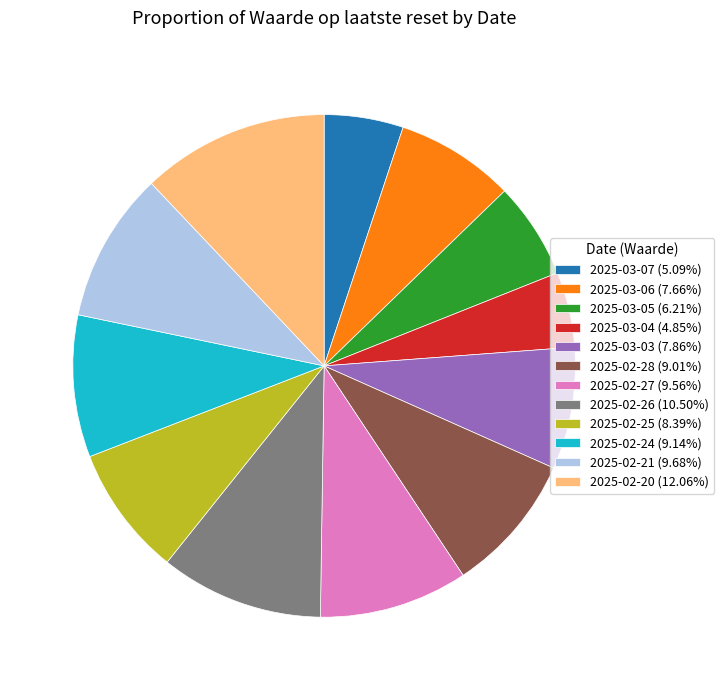

Does any single category account for the majority?

No